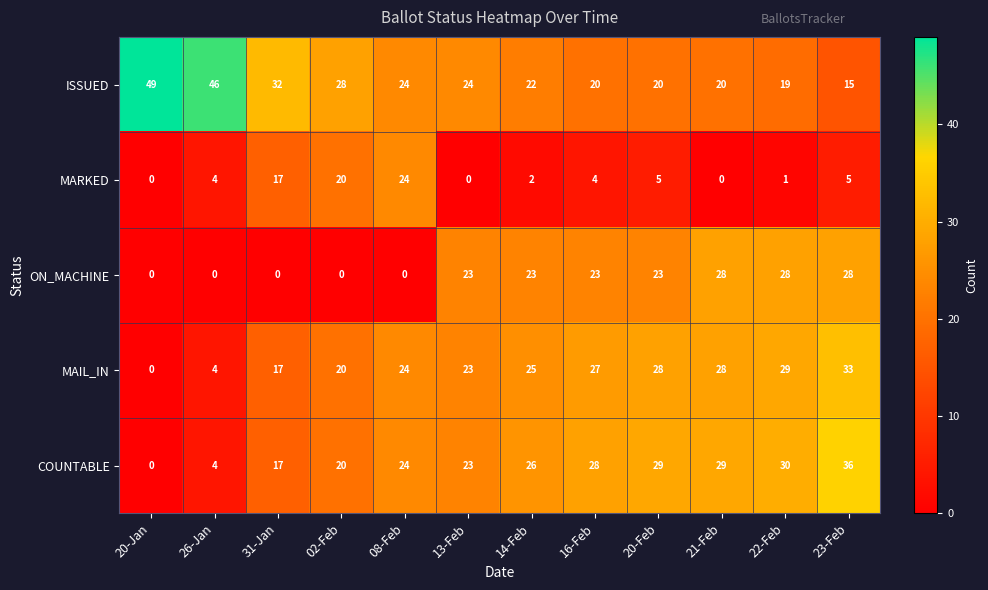

What is the difference between the second highest and minimum values in the ON_MACHINE series?

28